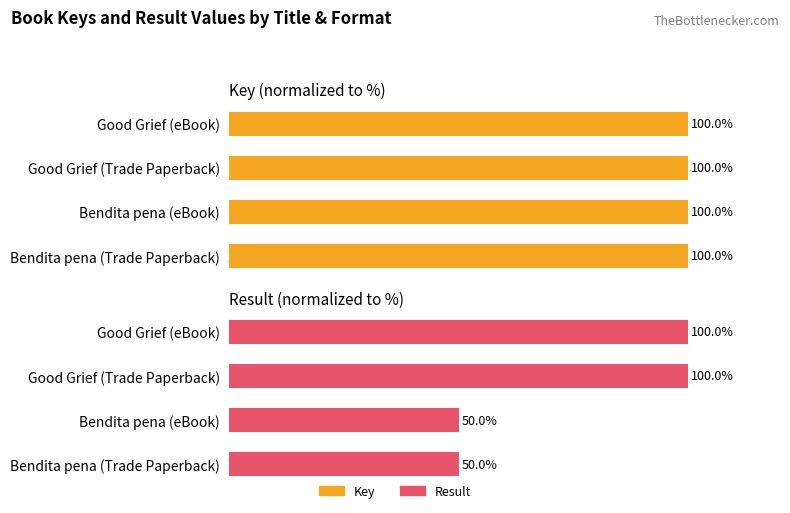

Count the number of data series in this chart.

2